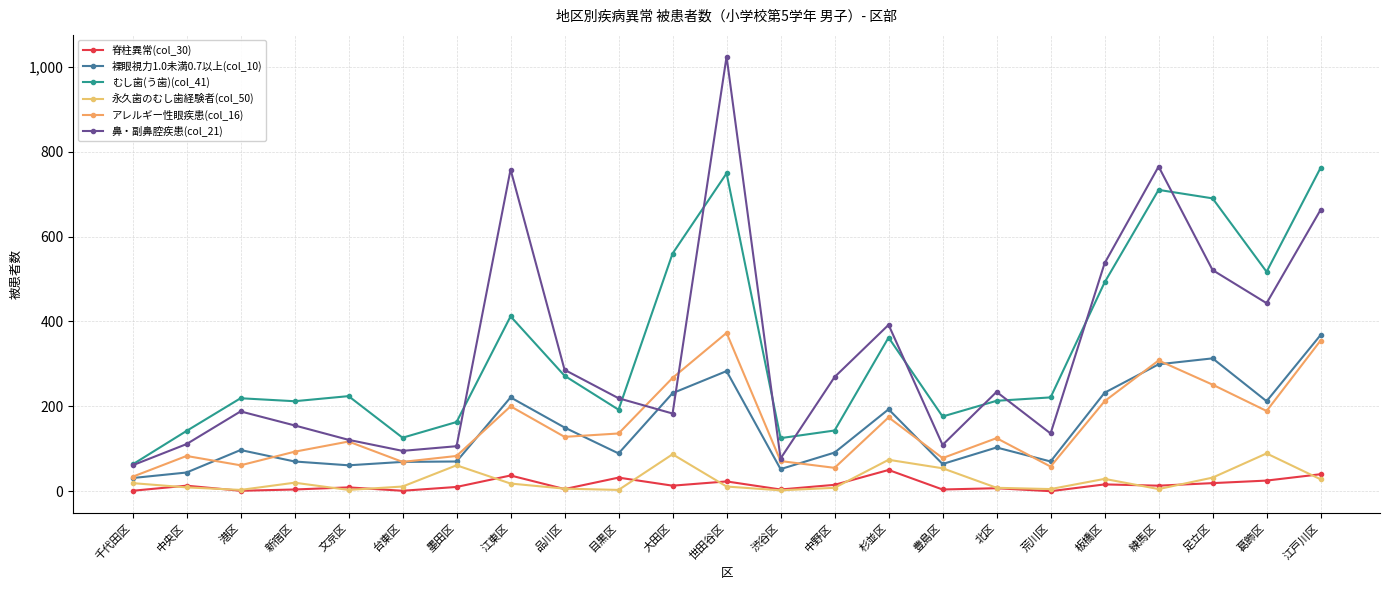

What is the value of the 鼻・副鼻腔疾患(col_21) point at the 2nd from the left?

111